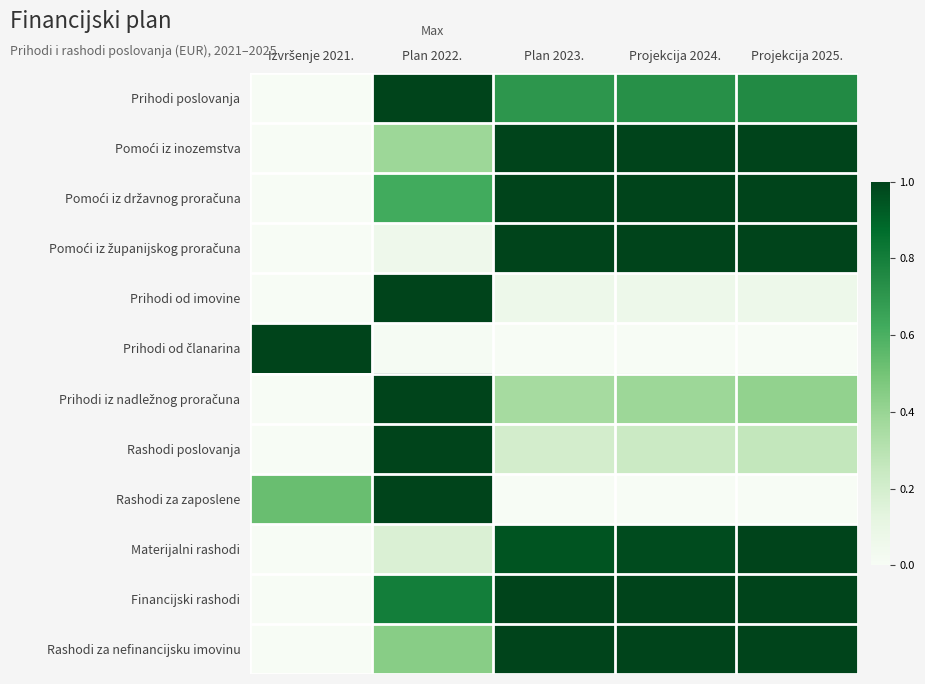

What is the difference between the highest and lowest values at Plan 2022.?

1.0